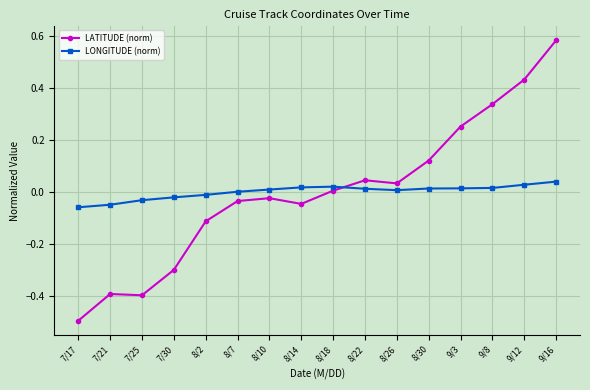

True or false: LATITUDE (norm) and LONGITUDE (norm) cross at least once.

True